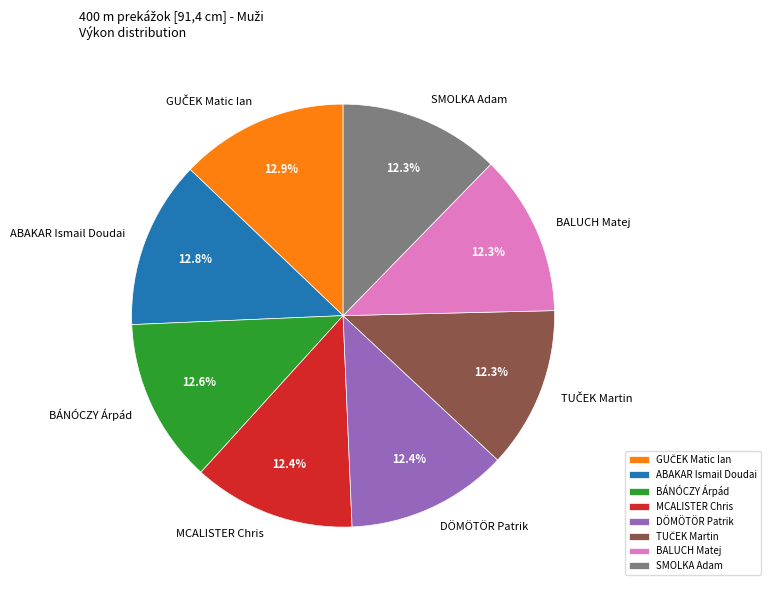

To the nearest percent, what percentage of the pie is MCALISTER Chris?

12%